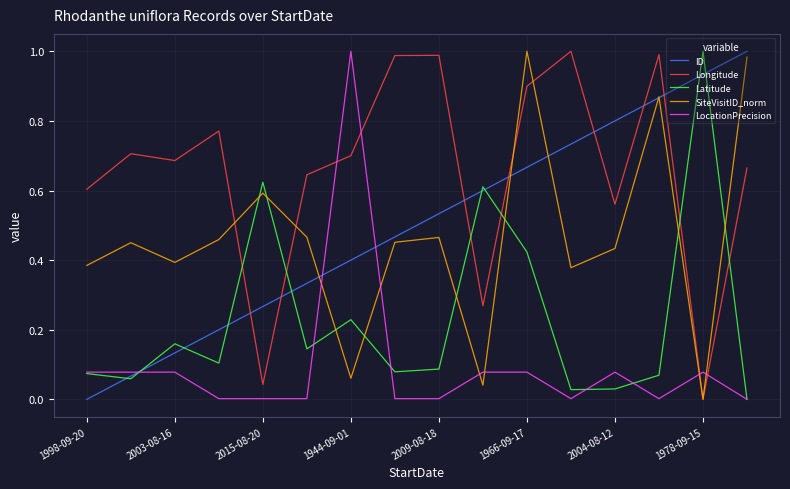

Which series has the largest total across all categories?

Longitude